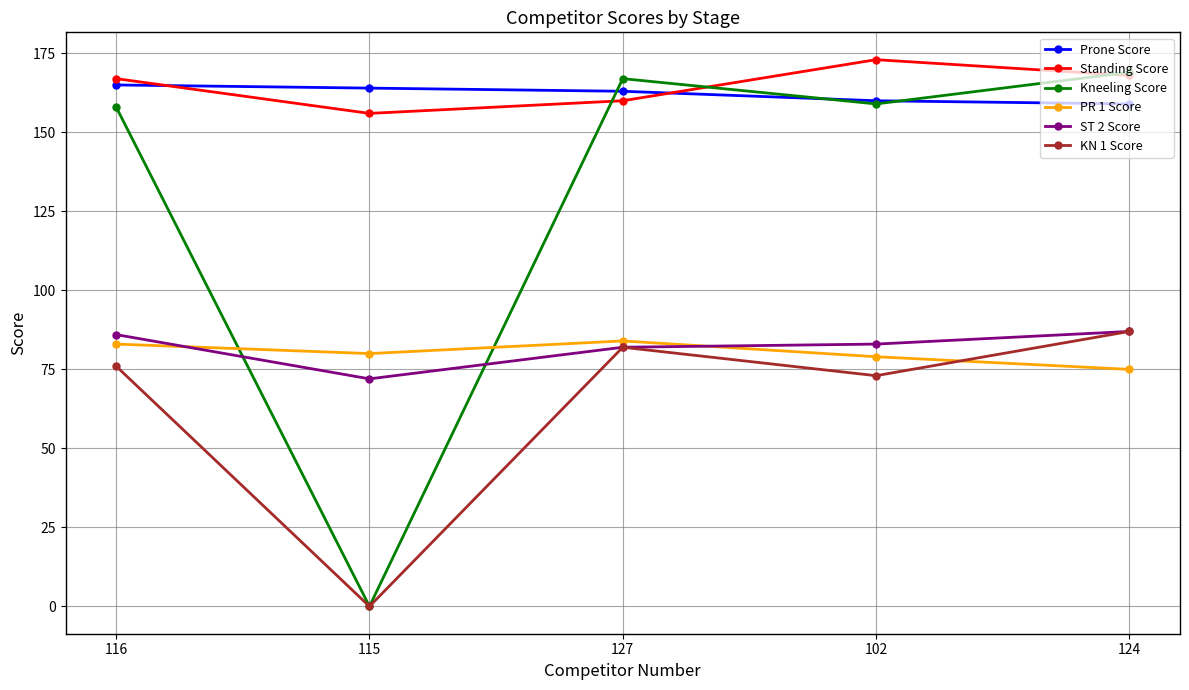

What is the total value across all series at 124?

745